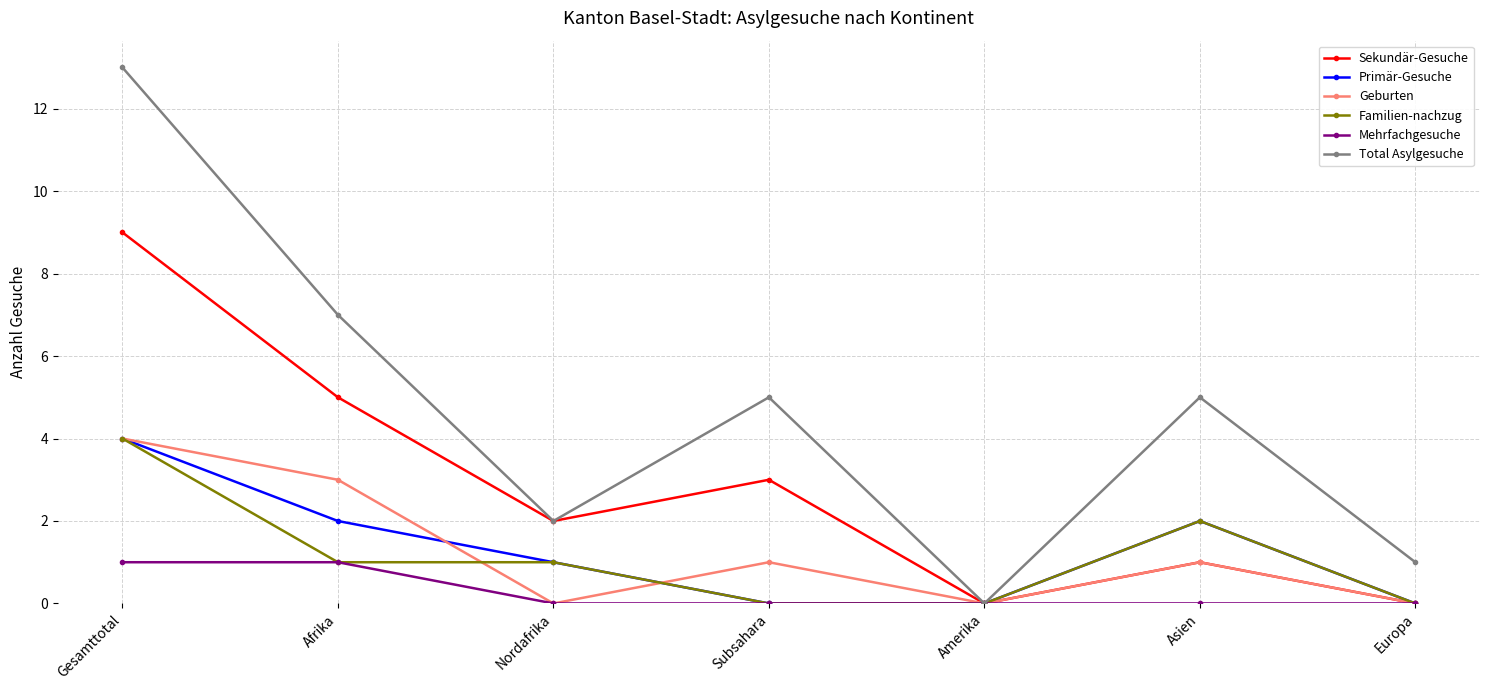

Where is the first local maximum for Total Asylgesuche?

Subsahara